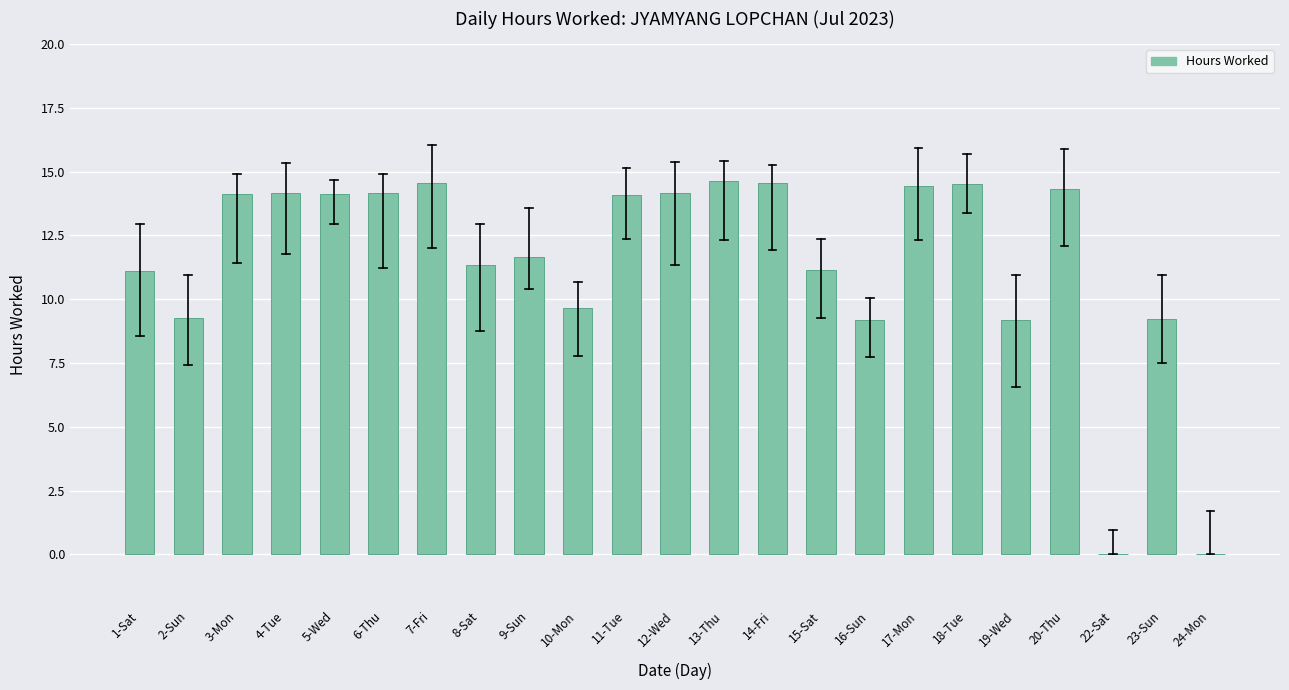

What is the greatest value displayed?

14.6